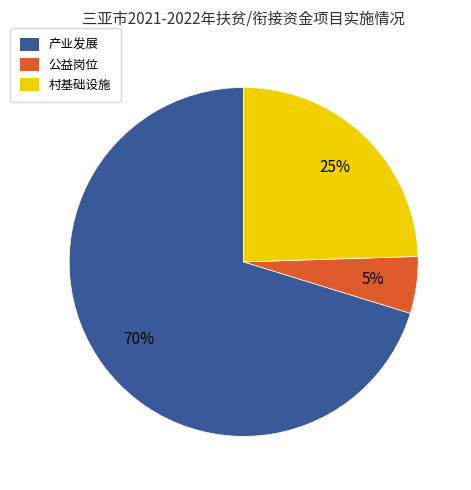

What is the largest slice in the pie chart?

产业发展